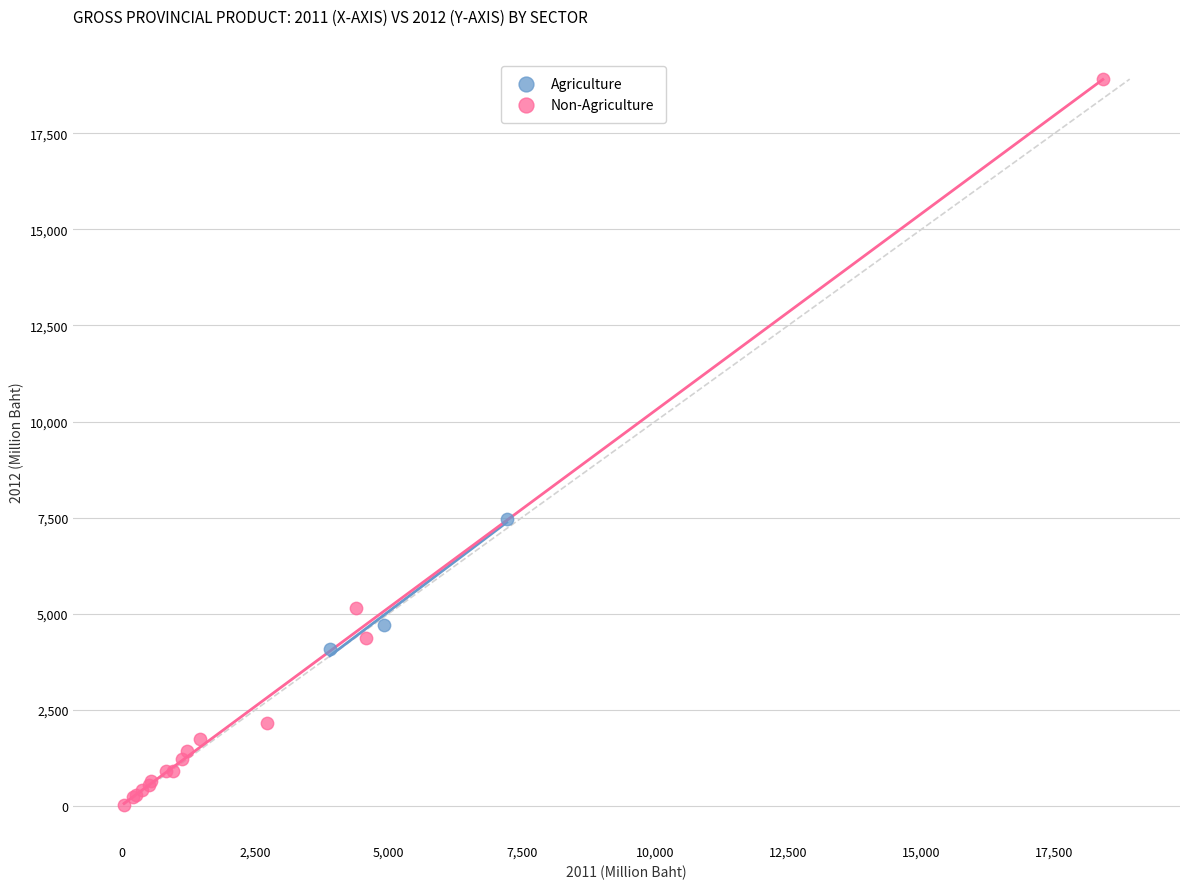

Which series contains the highest Y value?

Non-Agriculture